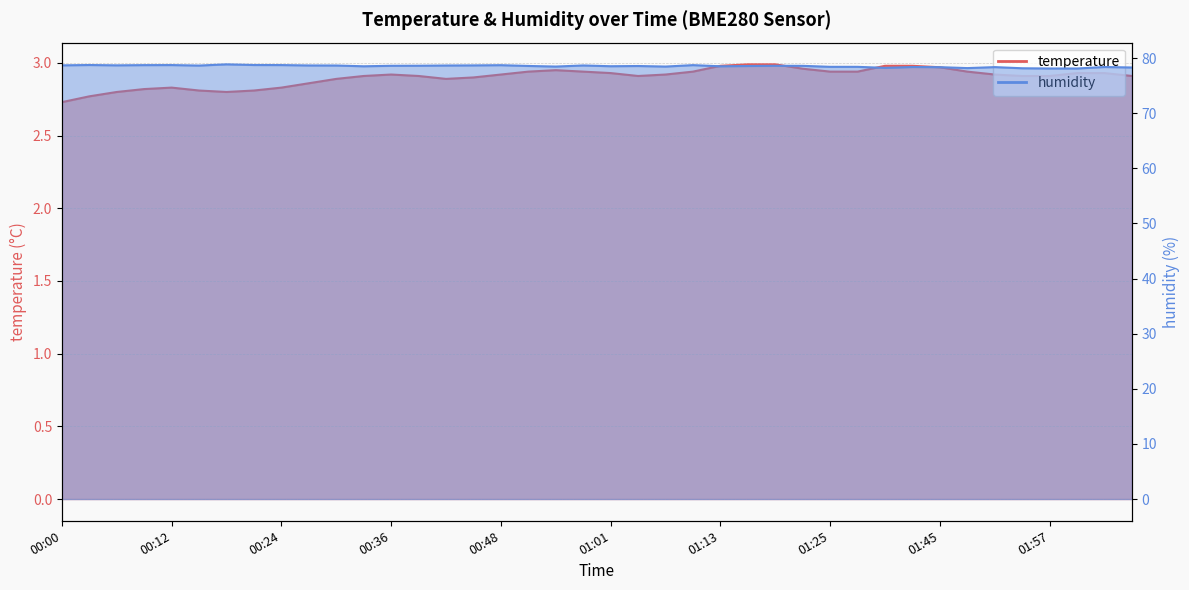

Which series has the widest spread of values?

humidity